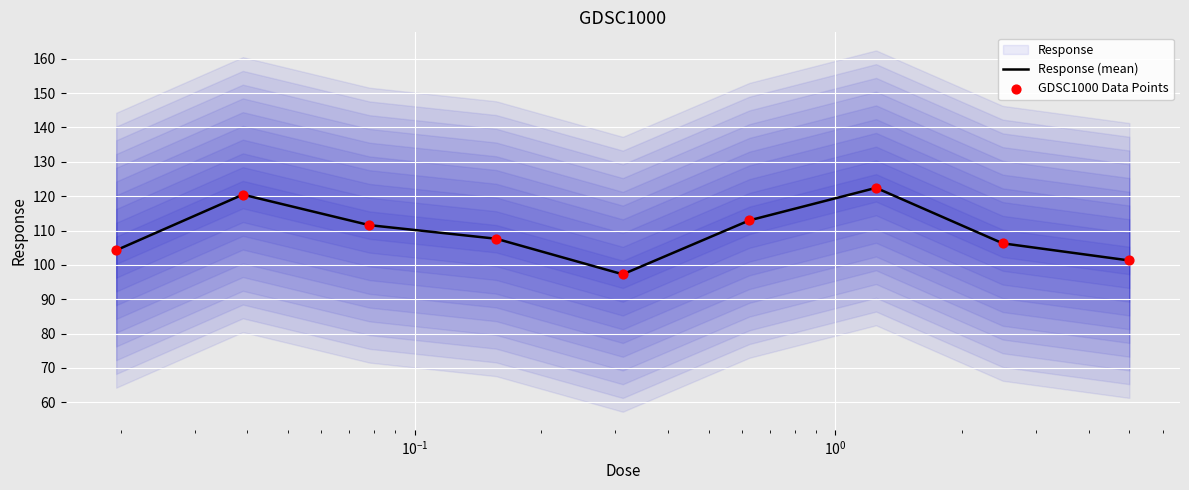

Which series has the largest total across all categories?

Response (mean)